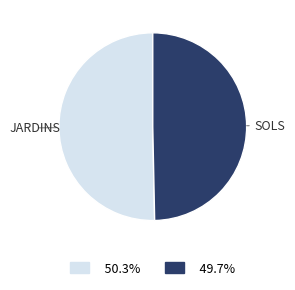

Is there a majority slice in this chart?

Yes